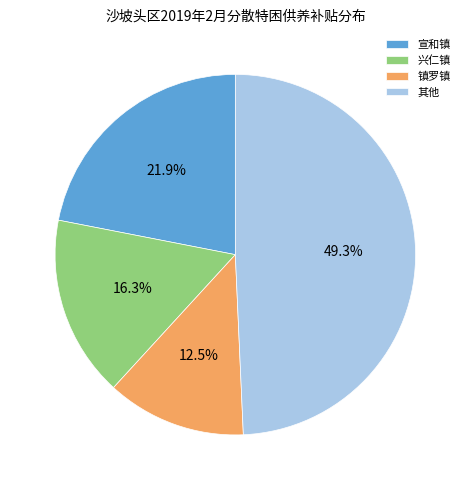

Count the number of slices in the pie.

4